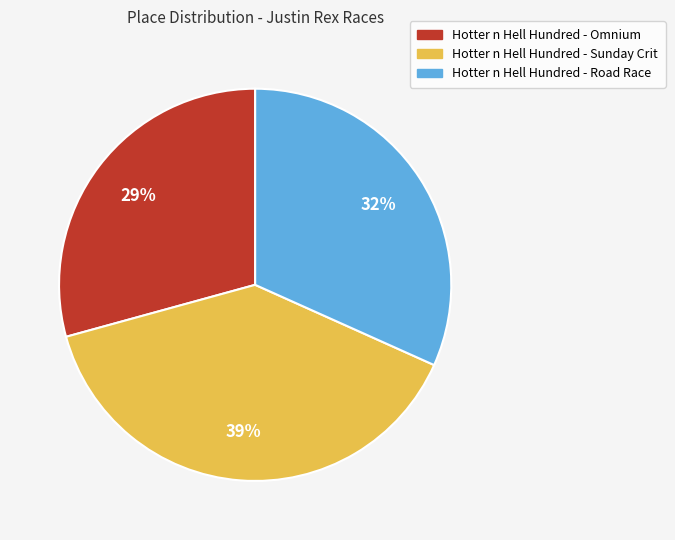

Rank the categories by value from lowest to highest.

Hotter n Hell Hundred - Omnium, Hotter n Hell Hundred - Road Race, Hotter n Hell Hundred - Sunday Crit